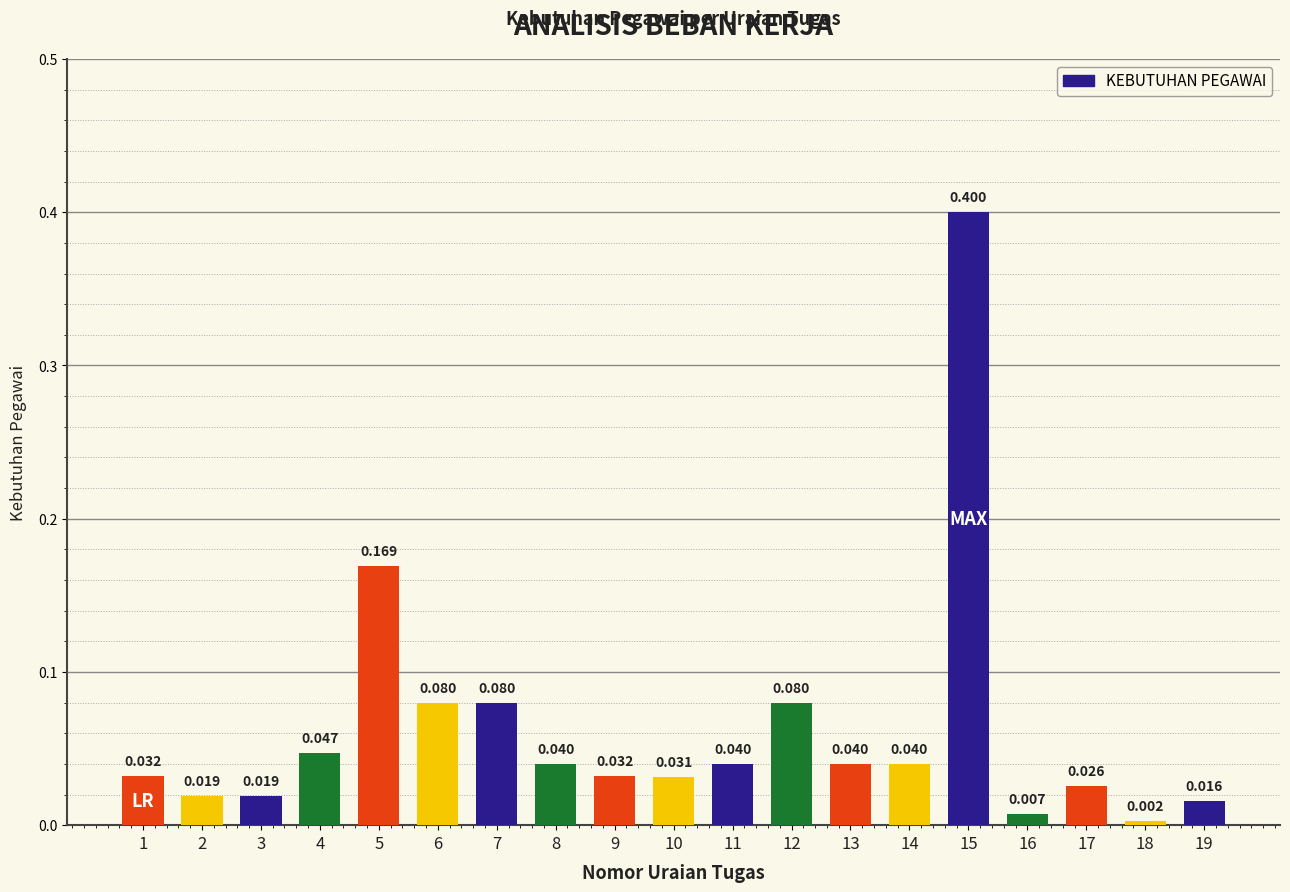

What is the value of the 15th bar from the left?

0.4